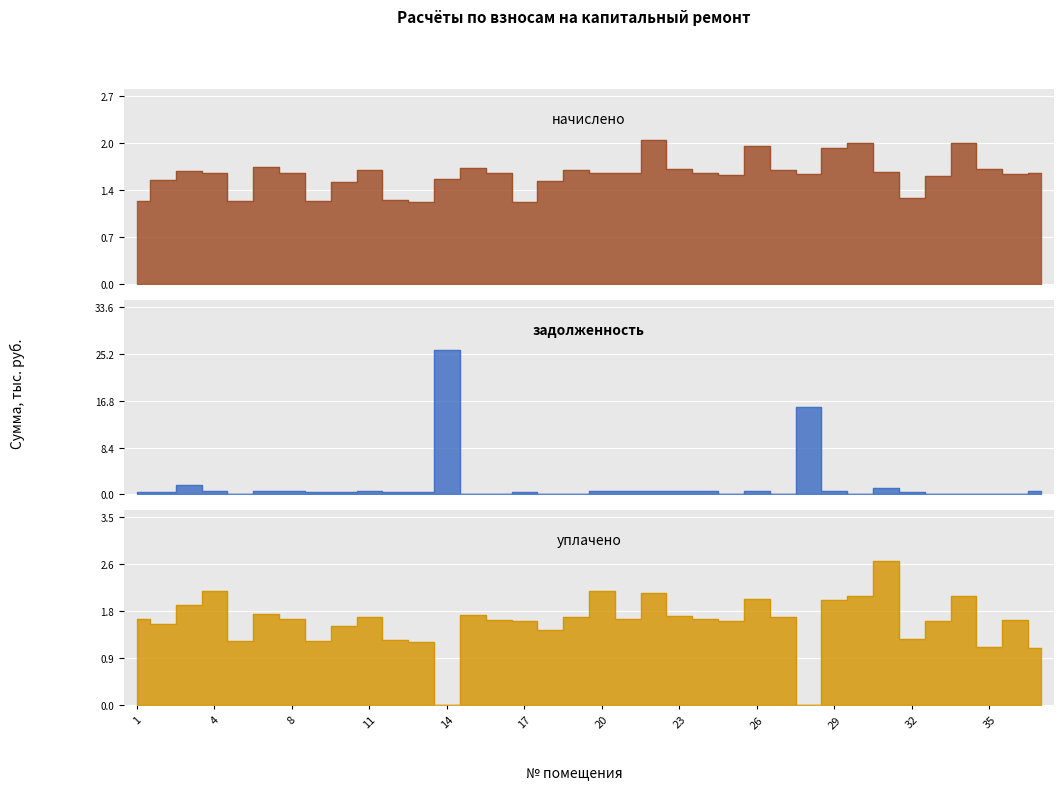

Which category has the highest value across all series?

14